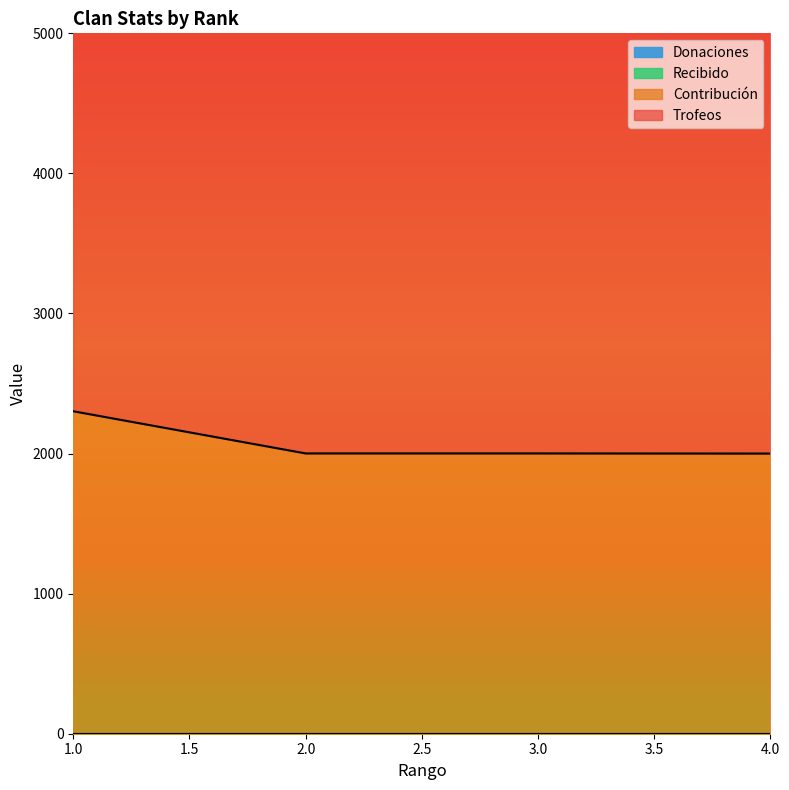

Does the chart have visible grid lines?

No